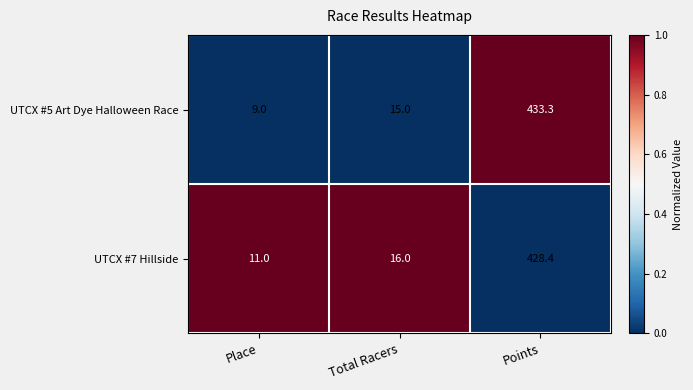

Which label corresponds to the largest value in the chart?

Points